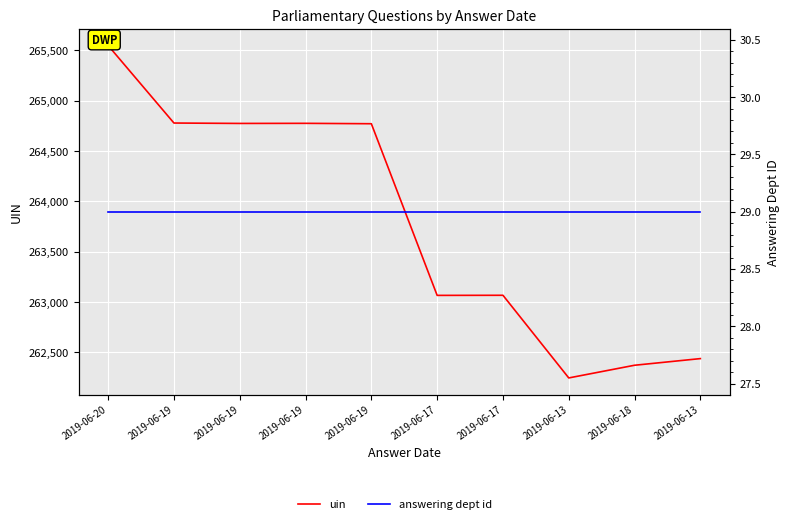

Rank the series by their maximum value, from lowest to highest.

answering dept id, uin